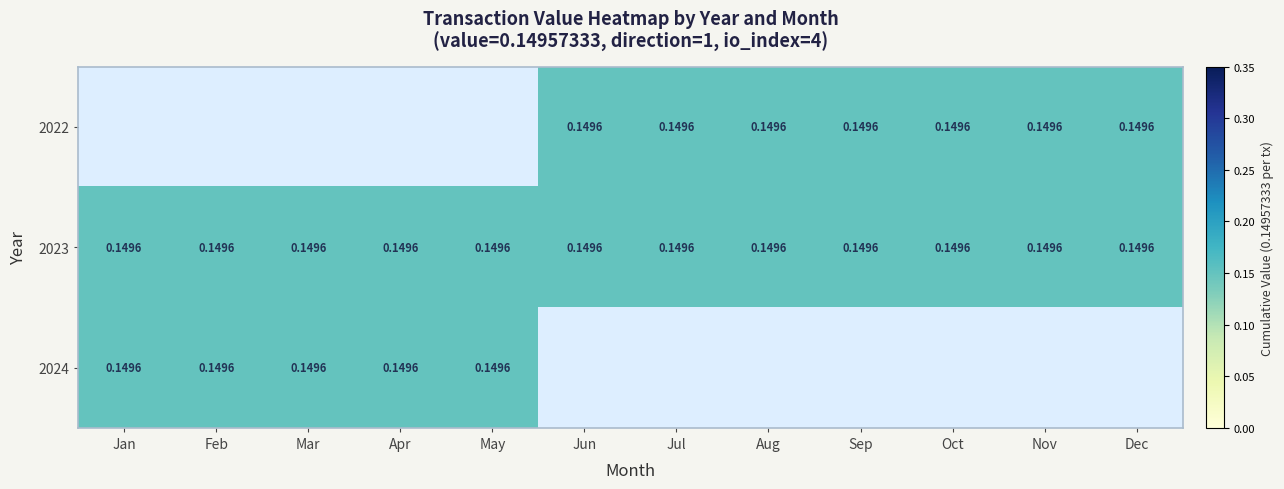

What is the highest value of the 2024 series?

0.1